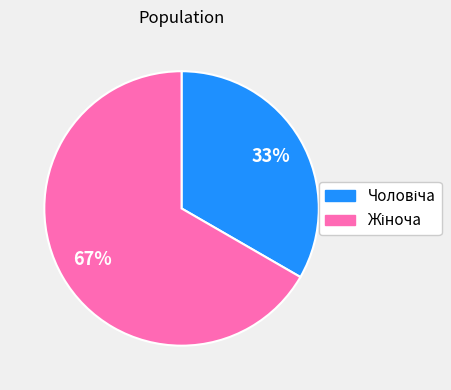

To the nearest percent, what is the average slice percentage?

50%